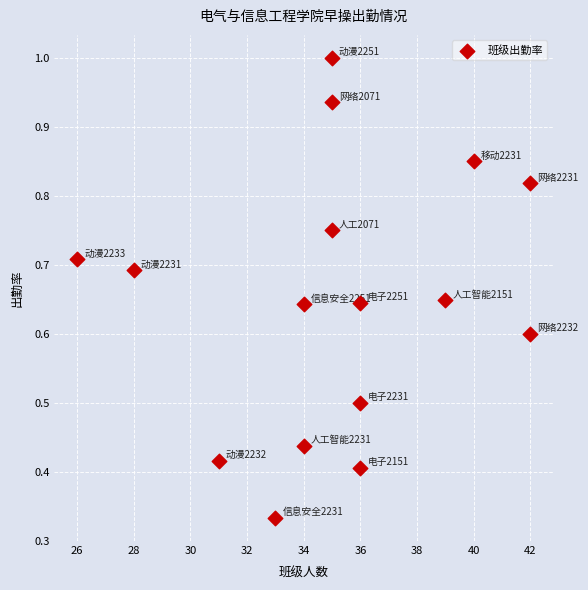

What is the range of X values (max minus min)?

16.0